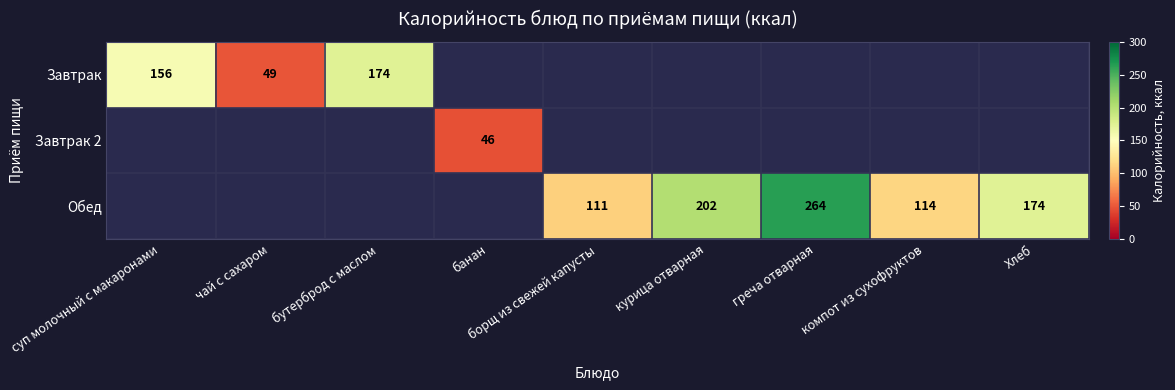

How many series are shown in this chart?

3